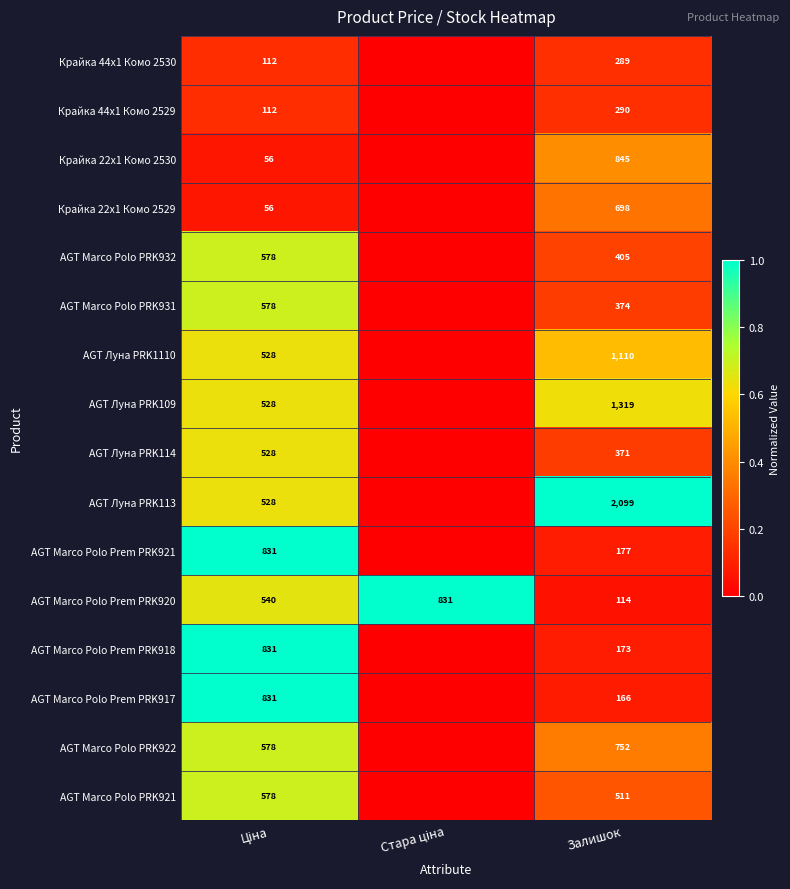

Which category has the lowest value across all series?

Стара ціна